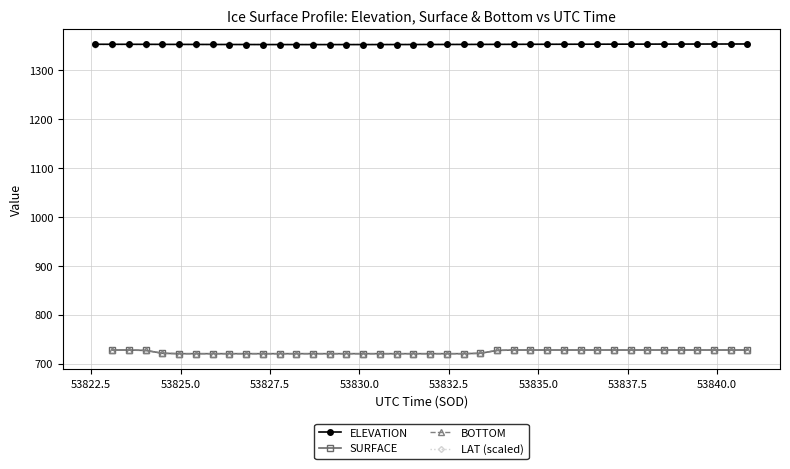

Rank the series by their maximum value, from highest to lowest.

ELEVATION, SURFACE, BOTTOM, LAT (scaled)